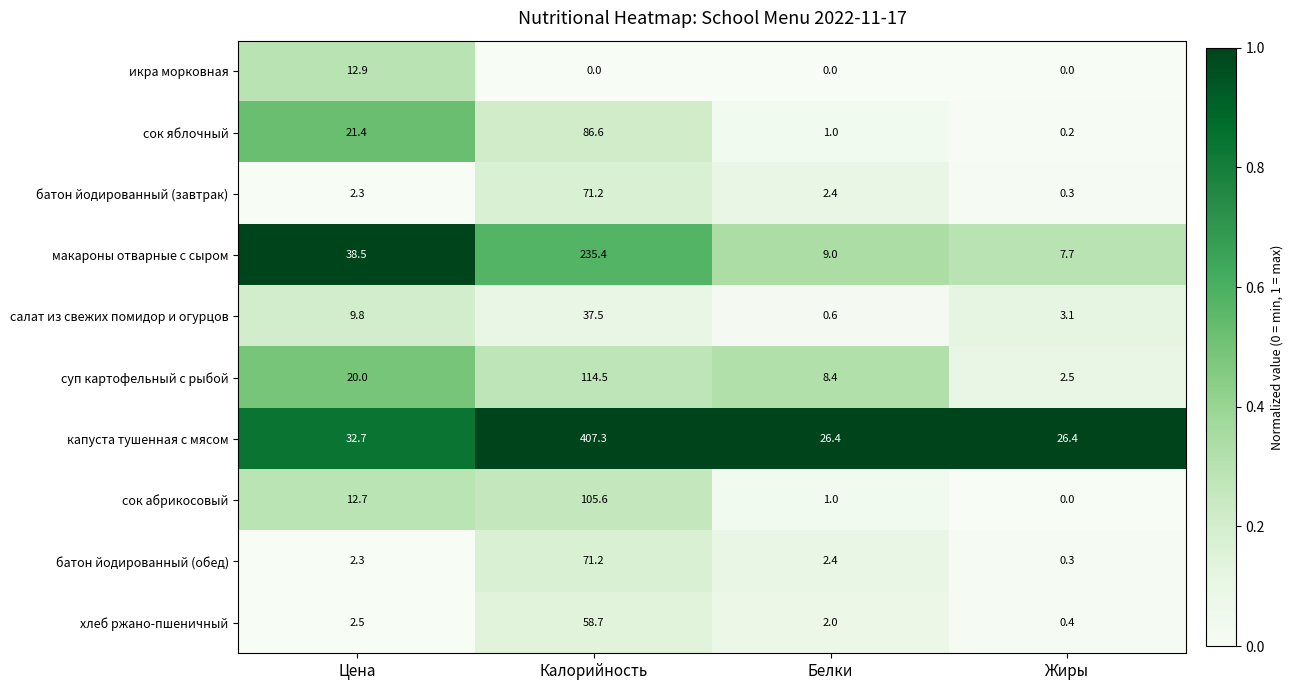

What is the minimum value for макароны отварные с сыром?

7.7